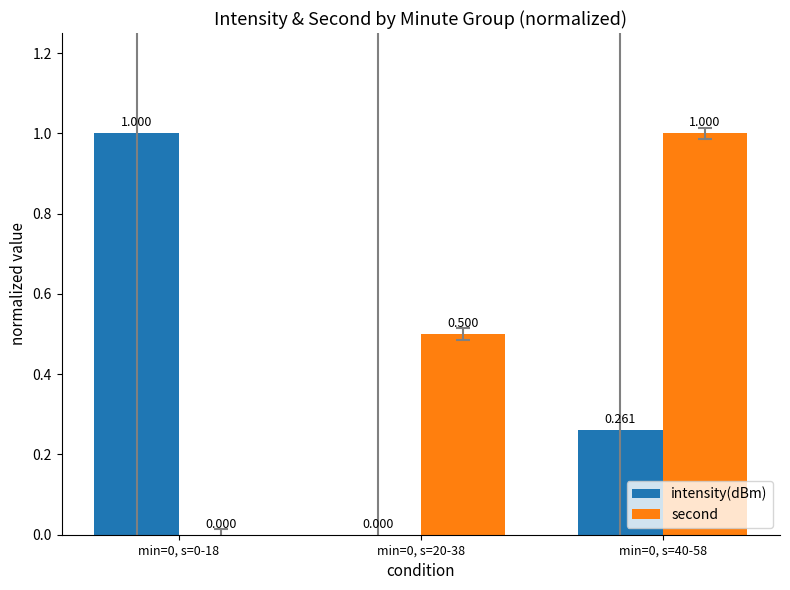

How many groups of bars are there?

3